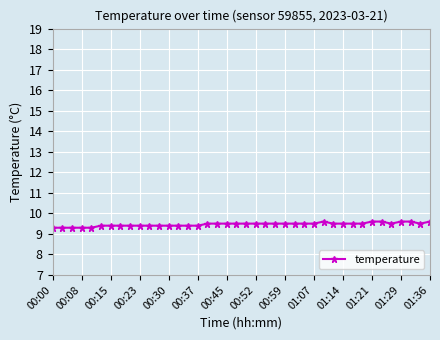

What is the average value?

9.5